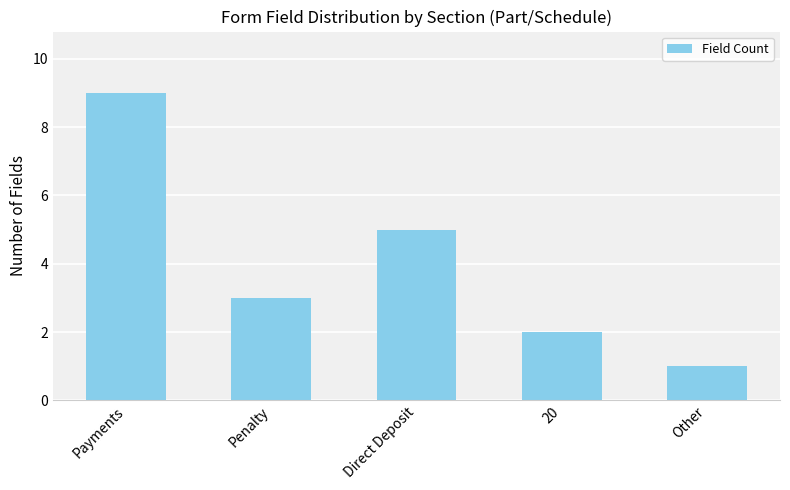

At which label is the value closest to 5?

Direct Deposit